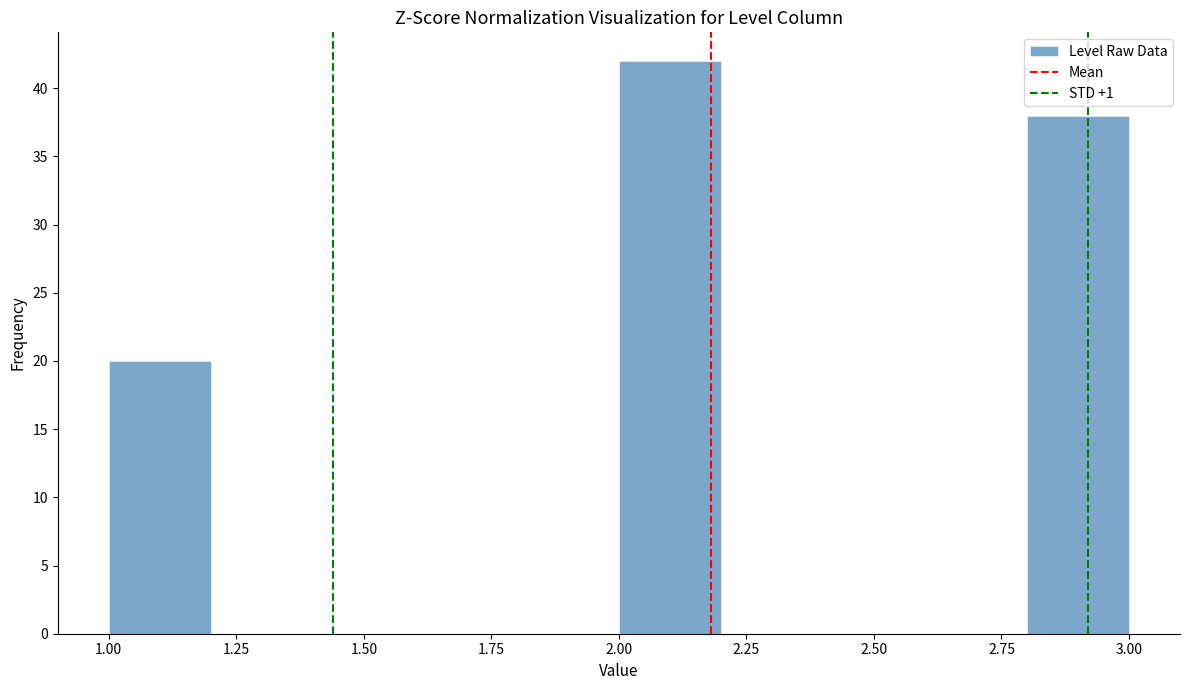

Over which range of the x-axis is the bar tallest?

2.0 to 2.2